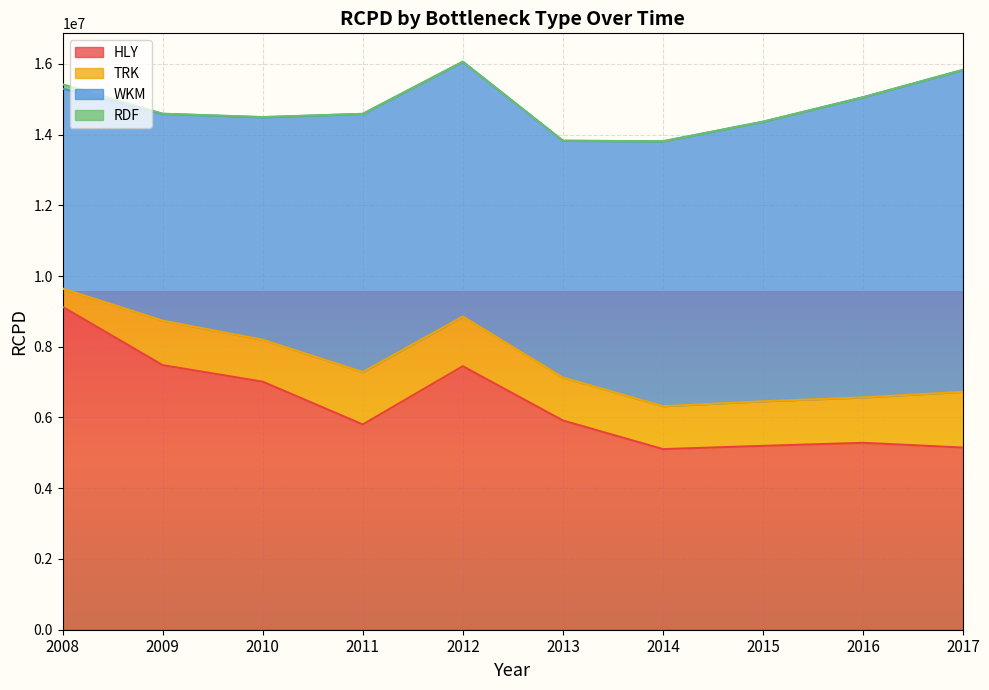

Rank the series at 2009 from highest to lowest value.

HLY, WKM, TRK, RDF